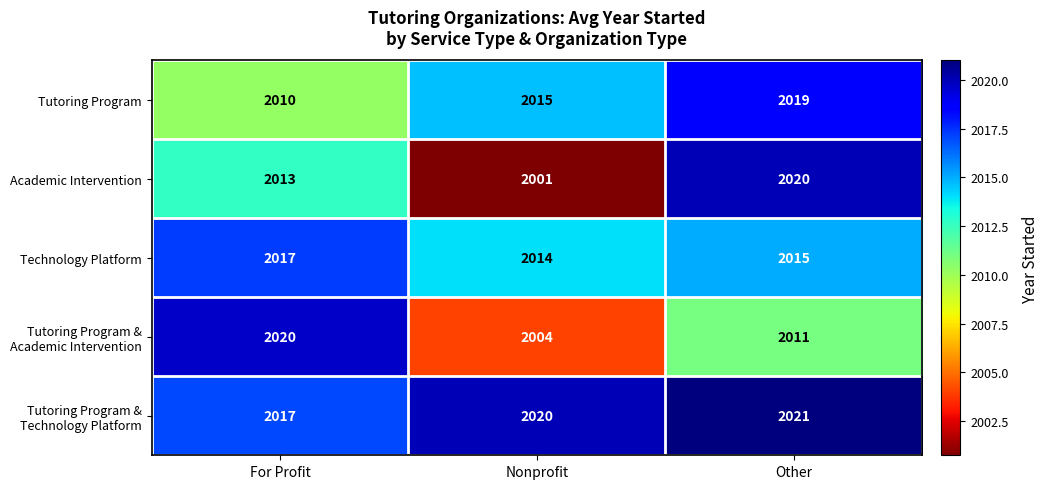

At which label does Technology Platform first exceed 2015?

For Profit